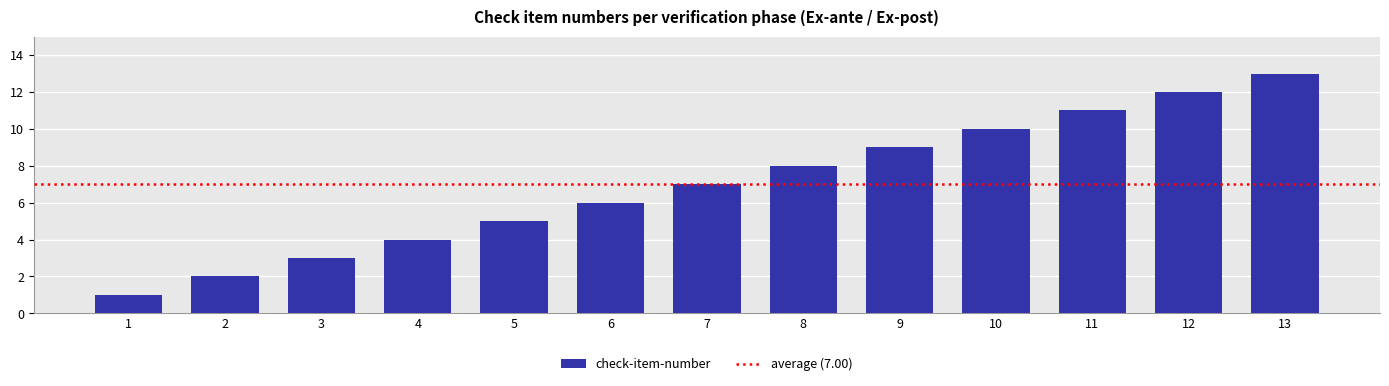

How many bars are there in total?

13